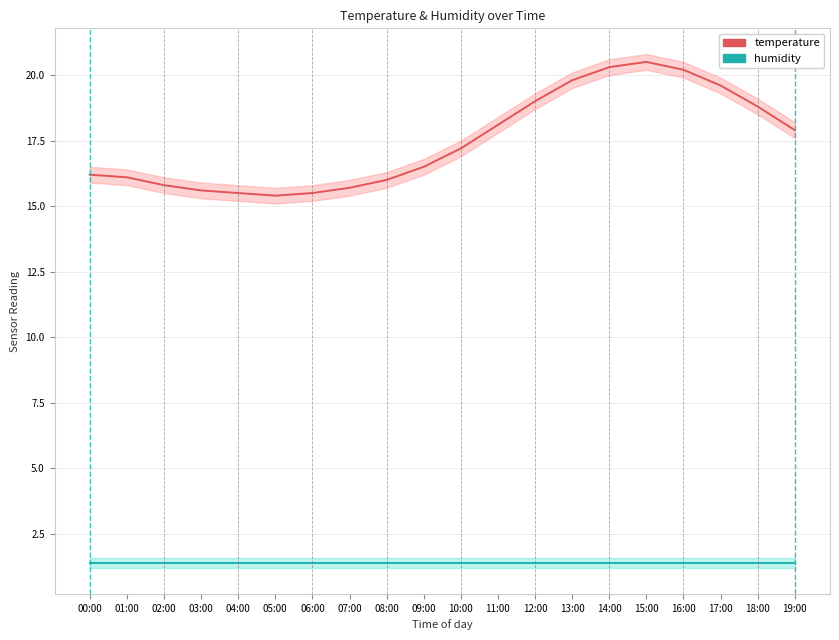

What is the label of the 19th point from the left?

18:00